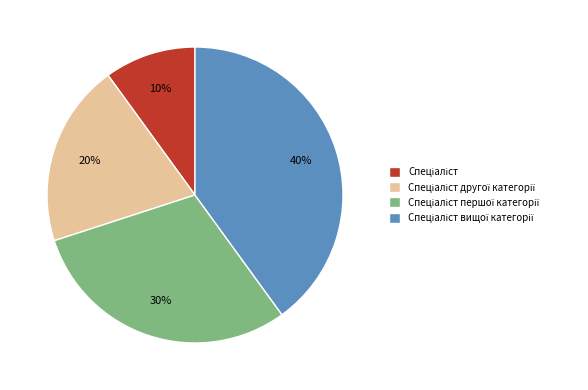

Does any single category account for the majority?

No